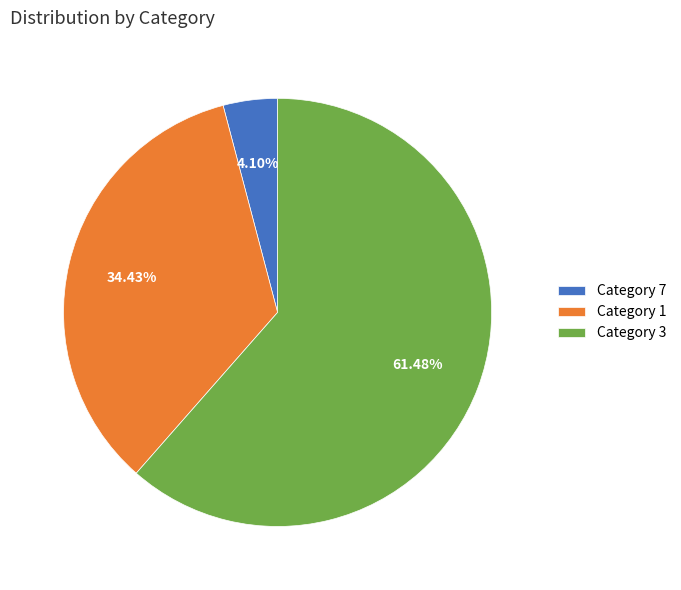

Approximately how many times larger is the value at Category 1 compared to Category 3?

0.6